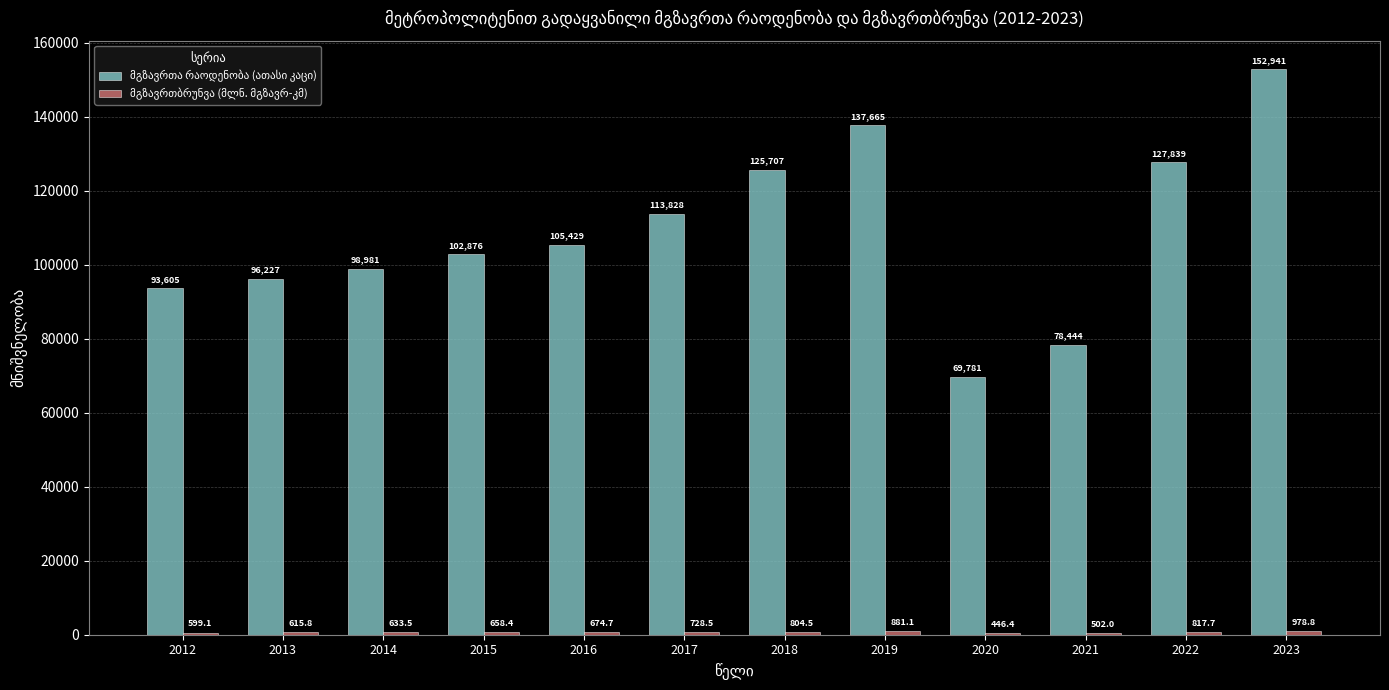

Which category has the highest value across all series?

2023